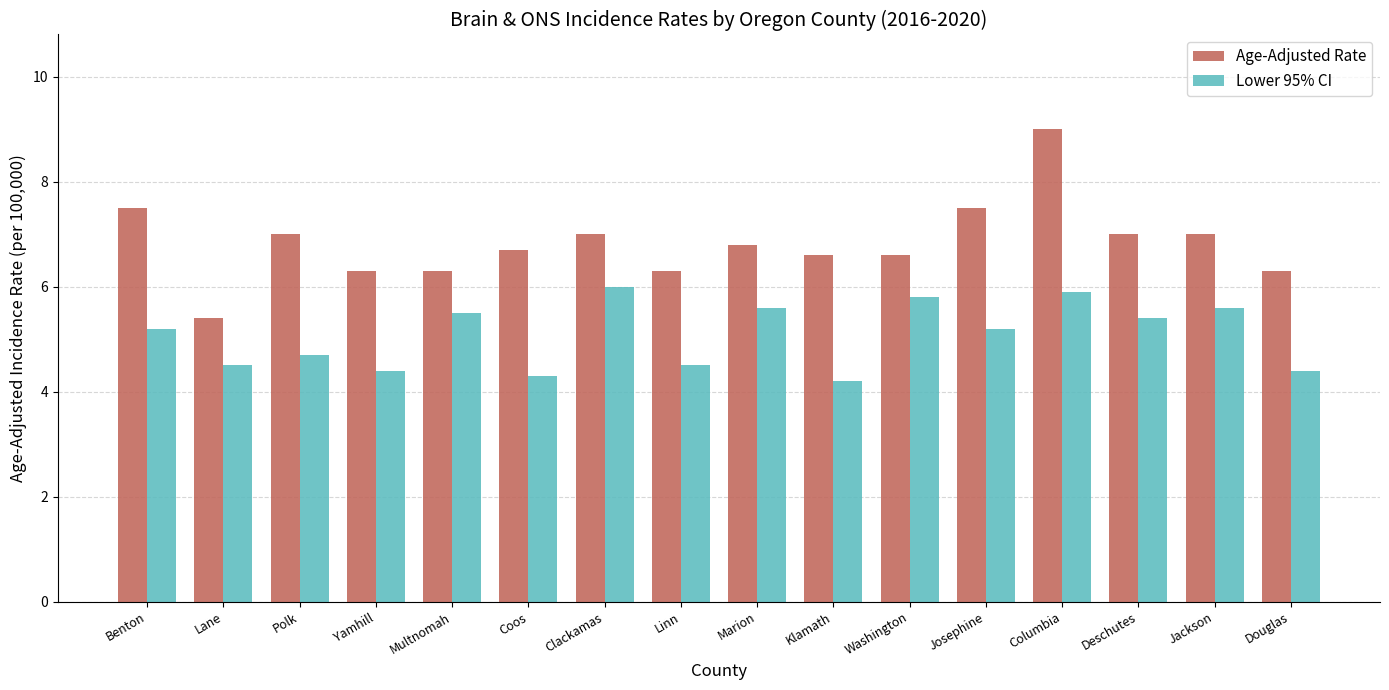

The Age-Adjusted Rate series shows 9.6 at Polk. True or false?

False